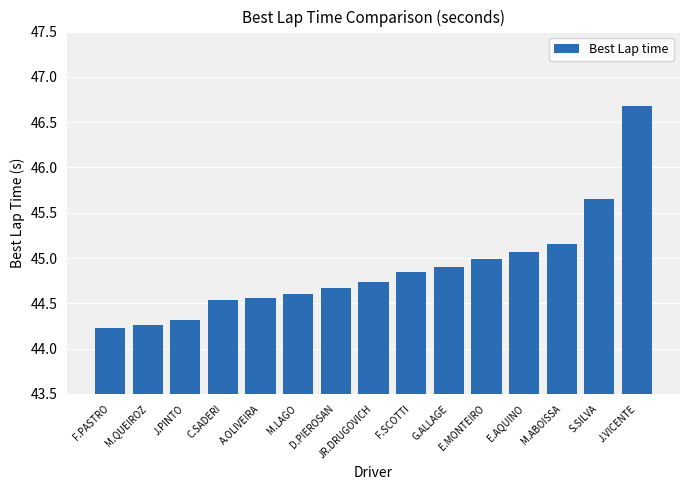

The chart shows a value of 44.3 at M.QUEIROZ. True or false?

True